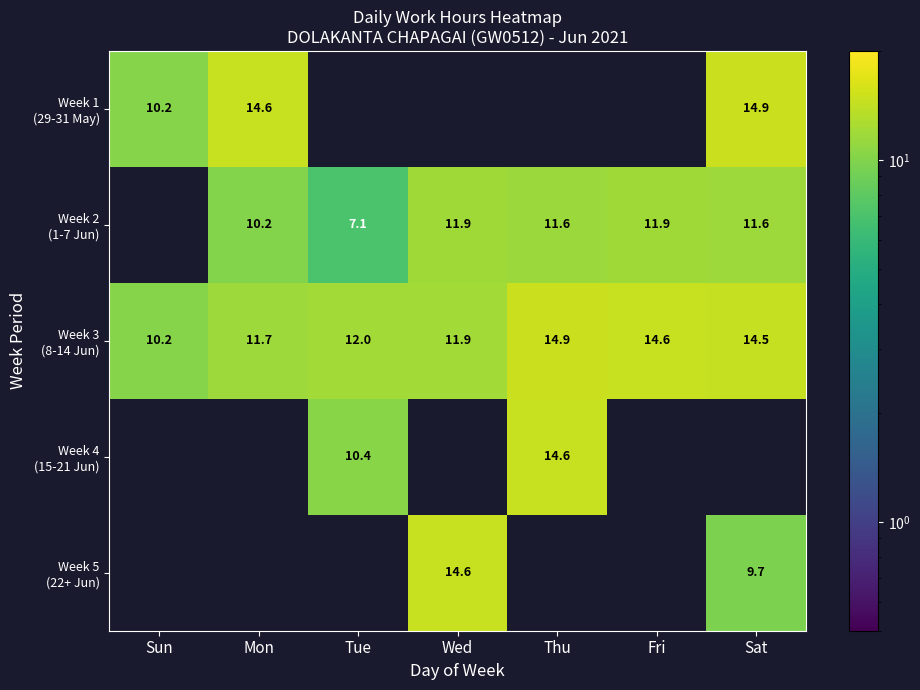

What is the approximate value of Week 3 (8-14 Jun) at Wed?

11.9